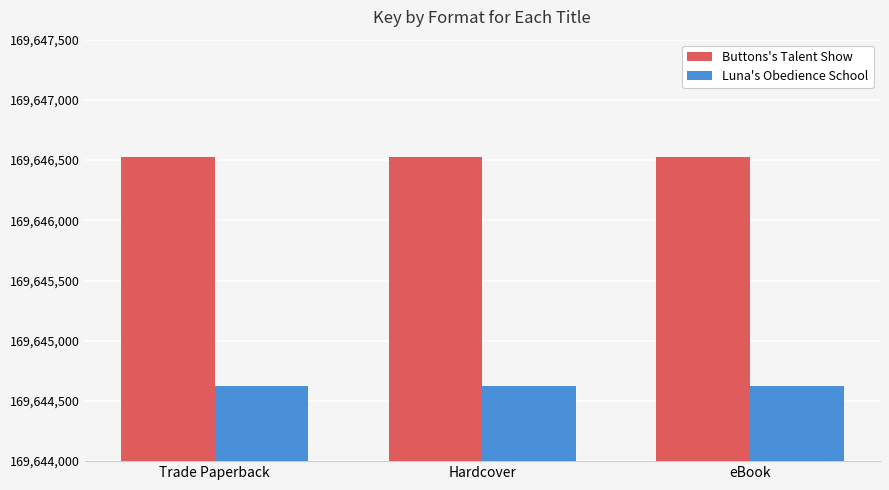

What is the total value across all series at Trade Paperback?

339291144